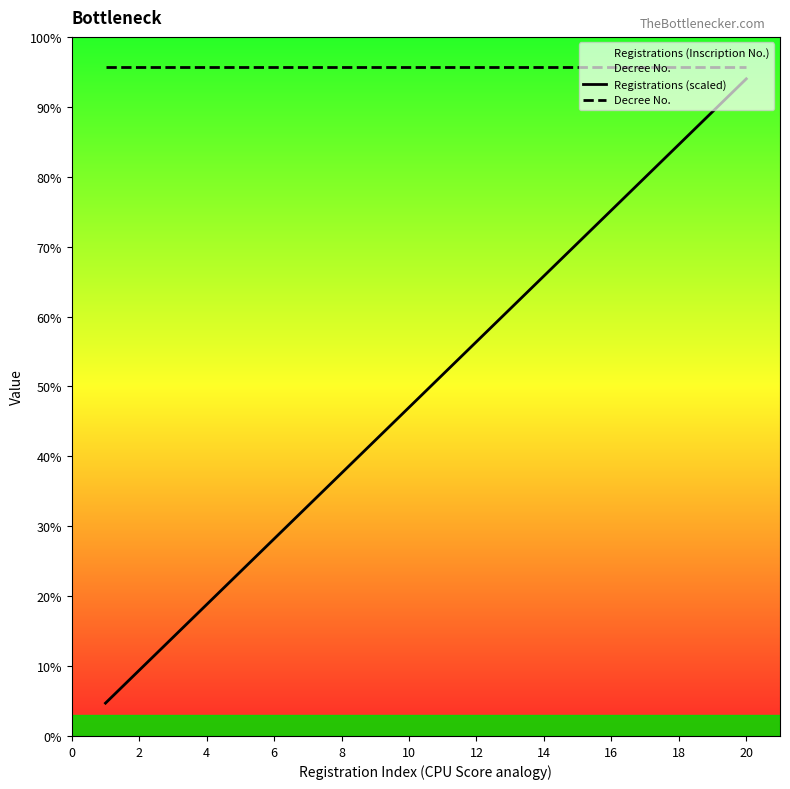

Rank the series by their average value, from highest to lowest.

Decree No., Registrations (scaled)